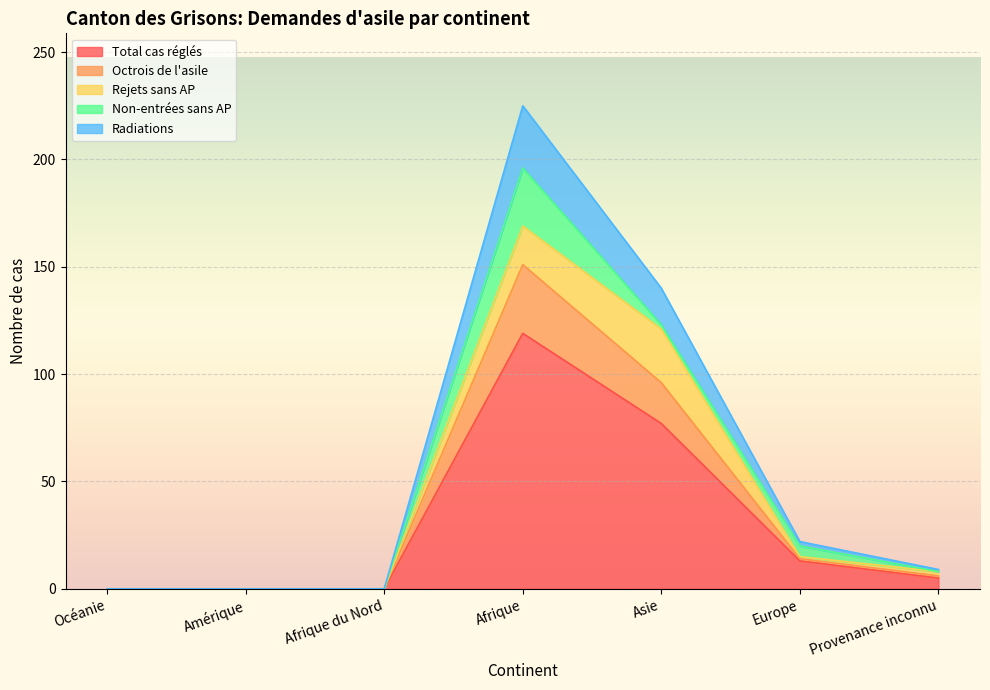

How many data points does each series have?

7